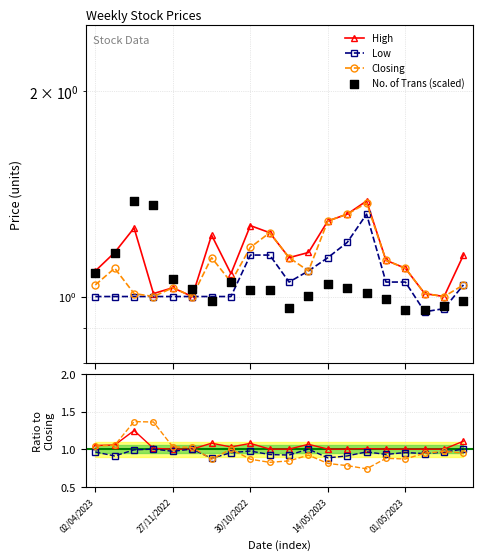

At how many categories does at least one series exceed 1?

19